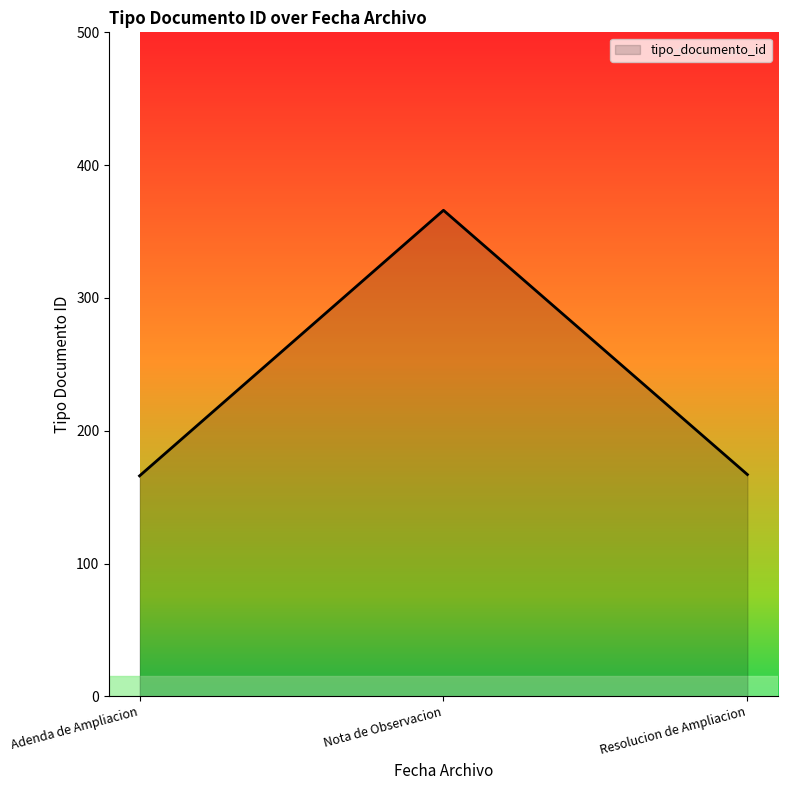

The chart shows a value of 366 at Nota de Observacion. True or false?

True